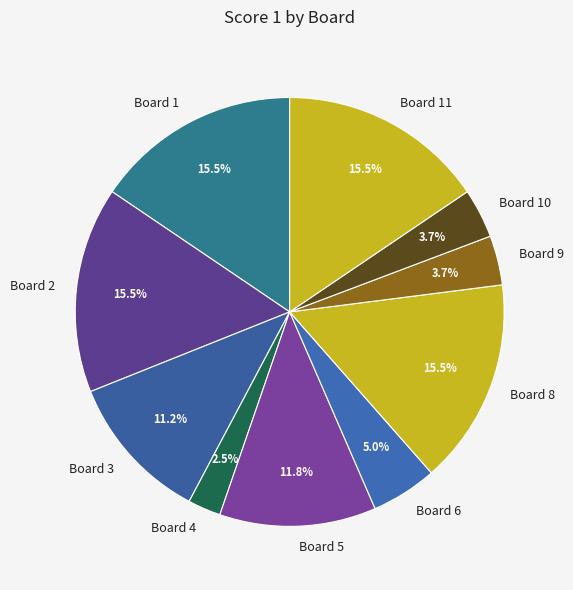

Combined, do Board 6 and Board 11 account for over 50%?

No